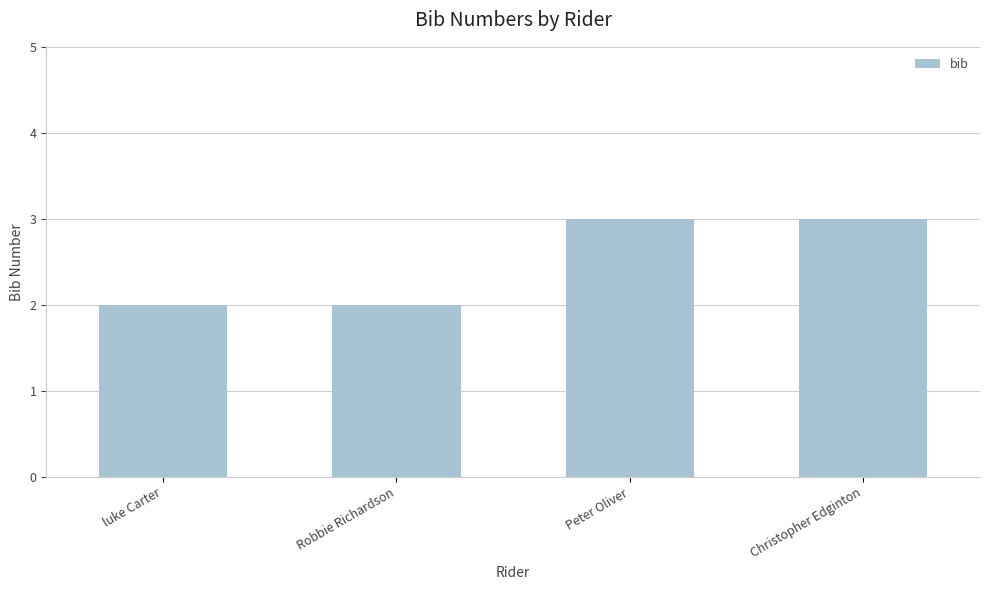

What is the label of the 3rd bar from the right?

Robbie Richardson